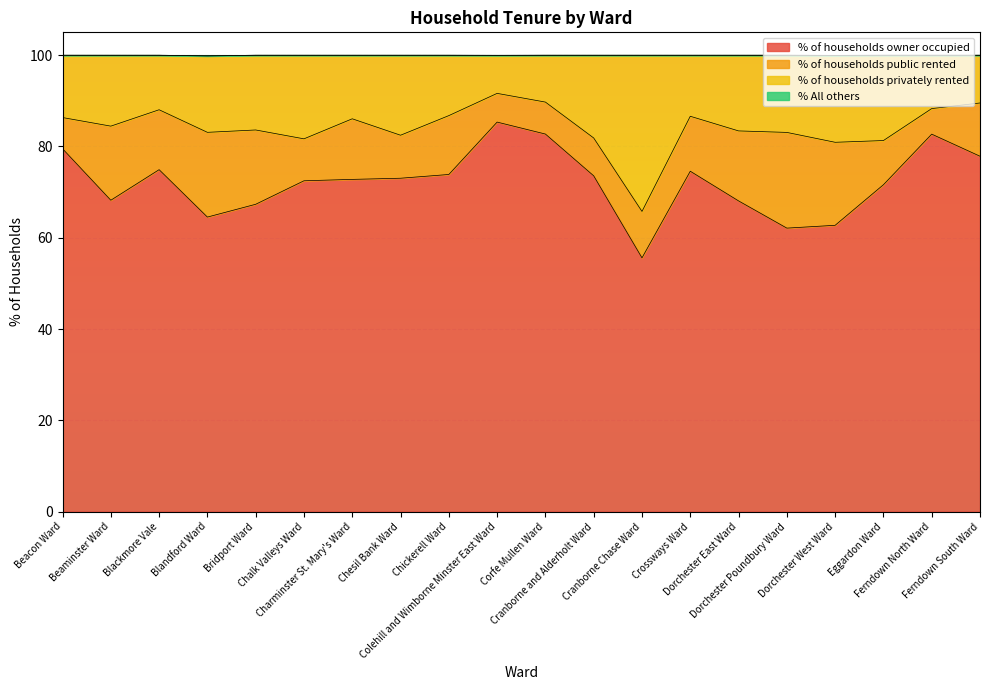

In % All others, how many points are lower than both neighbors (excluding endpoints)?

4